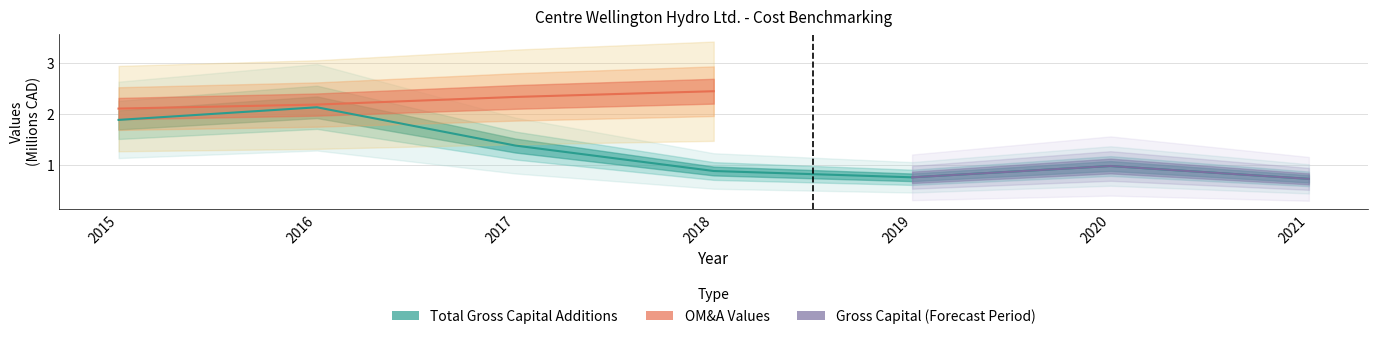

What is the difference between the values at 2015 and 2017?

0.5